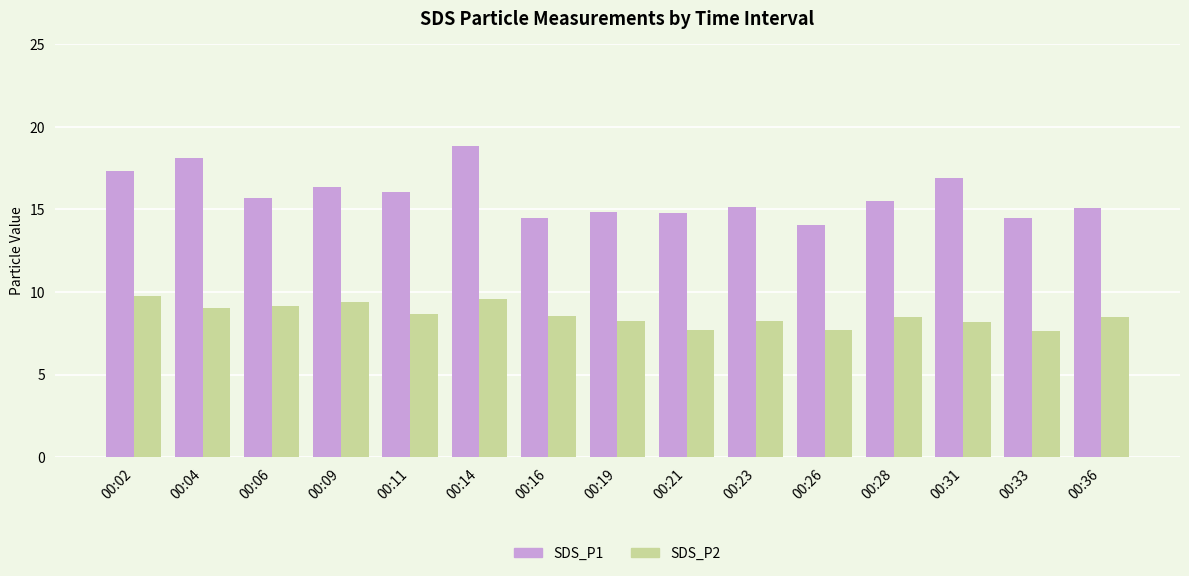

What is the total value across all series at 00:09?

25.8